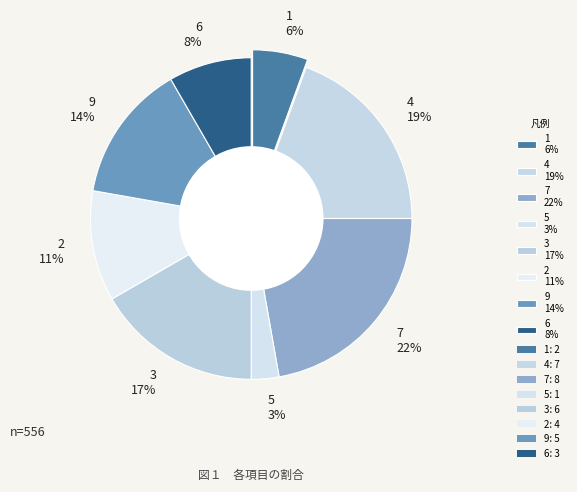

What percentage is the 3 slice, to the nearest percent?

17%